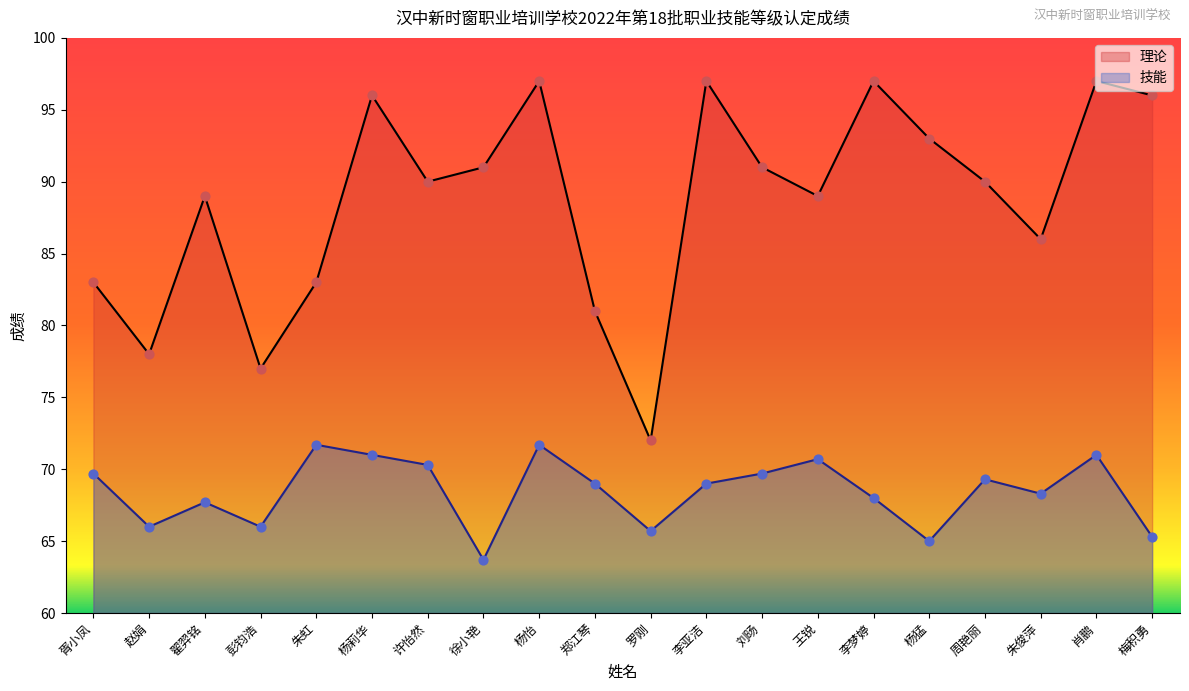

Which series has the largest total across all categories?

理论